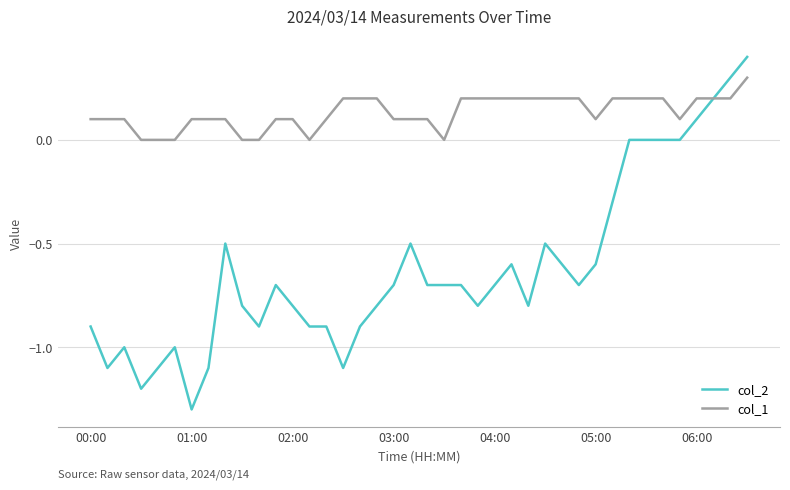

What are all the series names shown in the legend?

col_2, col_1